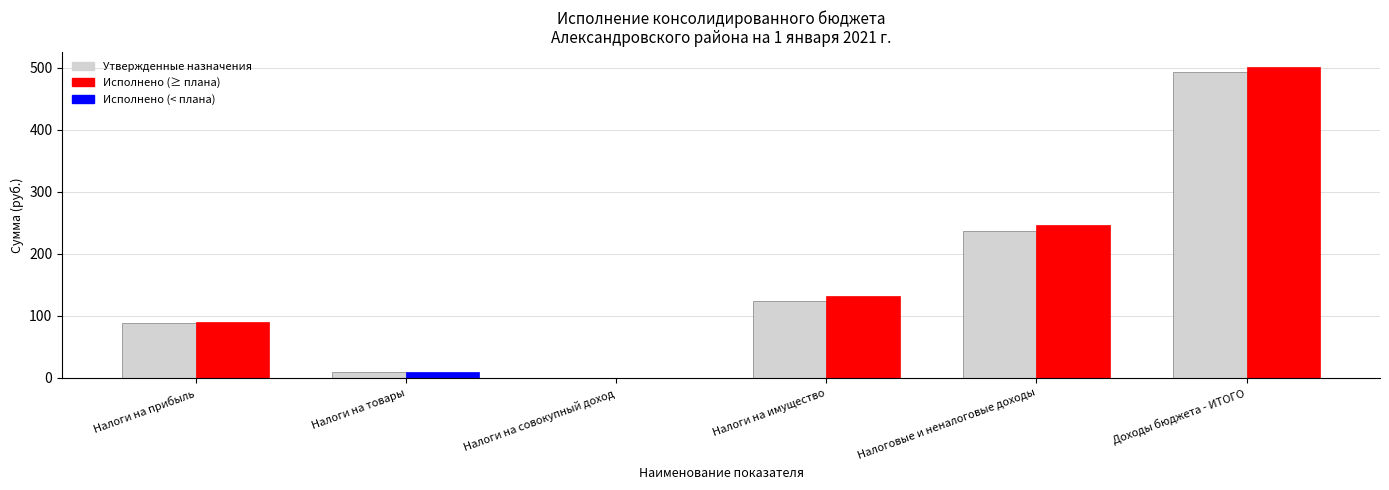

What is the change in value from Налоги на совокупный доход to Налоги на имущество?

+124.8